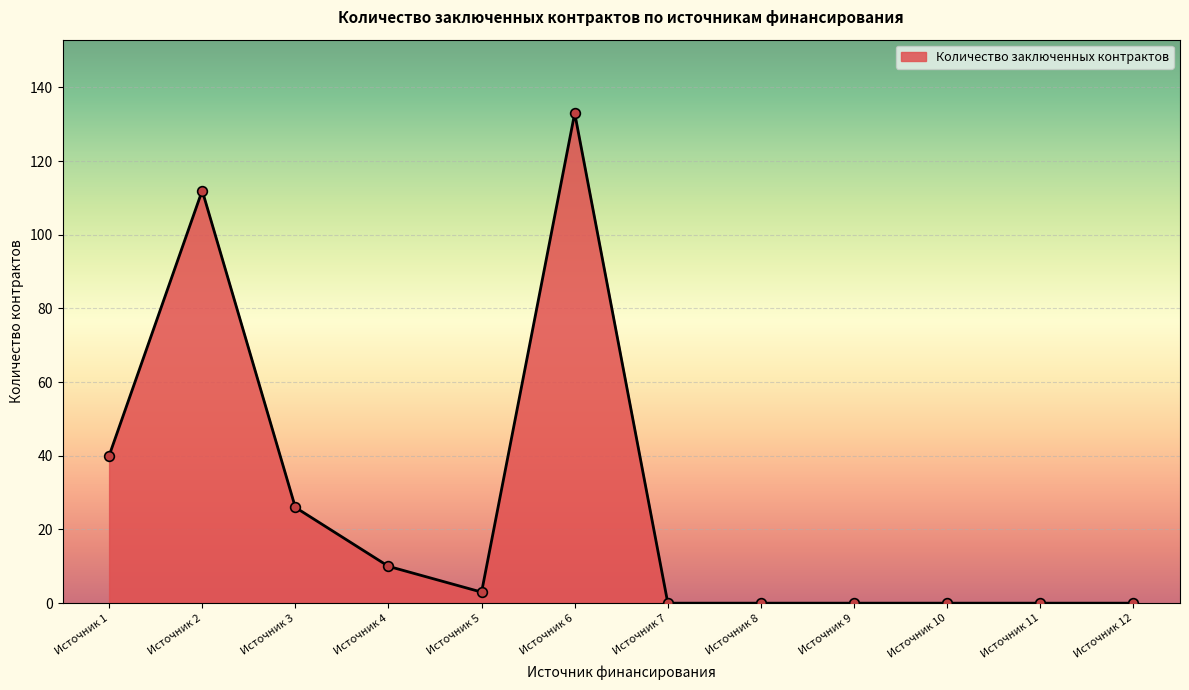

Reading left to right, list all the values displayed in this chart.

Источник 1=40	Источник 2=112	Источник 3=26	Источник 4=10	Источник 5=3	Источник 6=133	Источник 7=0	Источник 8=0	Источник 9=0	Источник 10=0	Источник 11=0	Источник 12=0